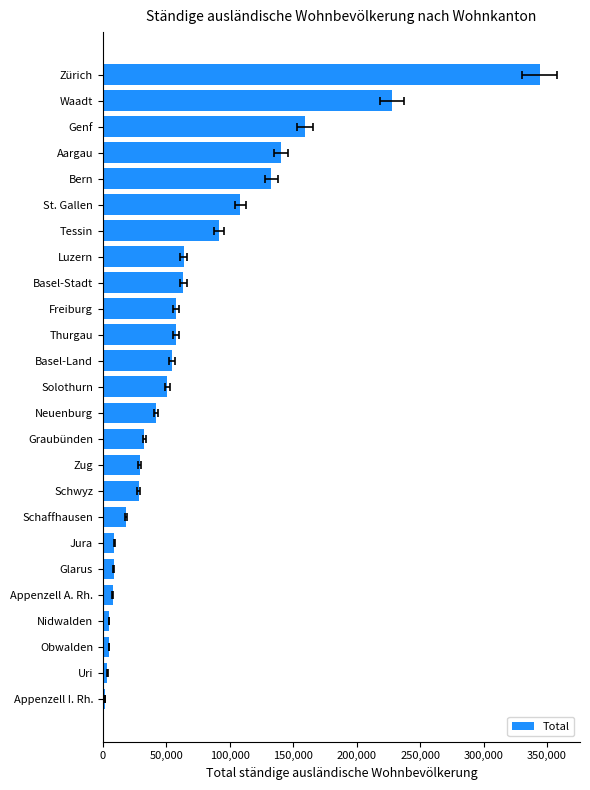

True or false: the data shows 91624 at Tessin.

True